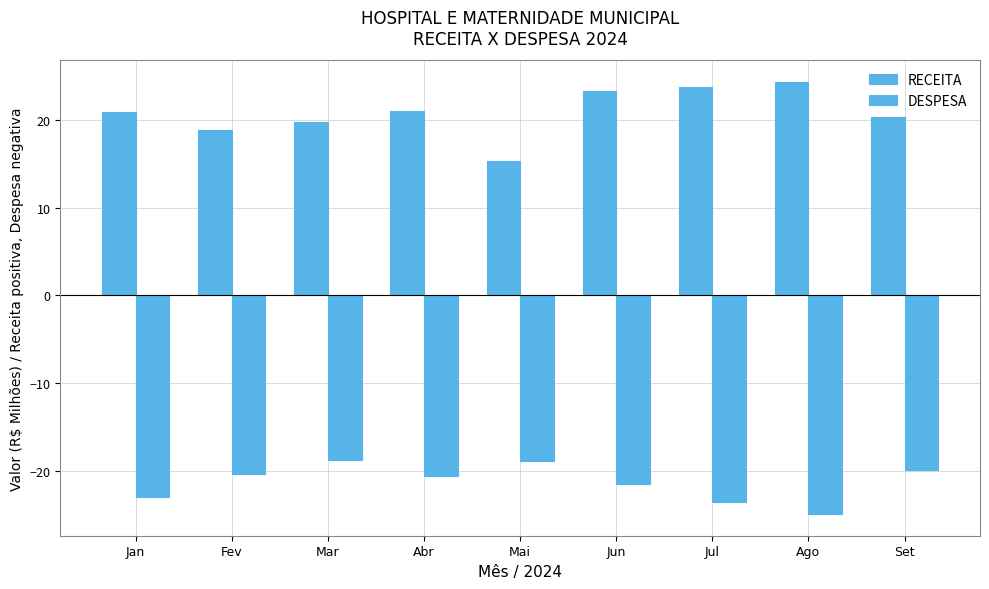

The DESPESA series shows -34.8 at Abr. True or false?

False